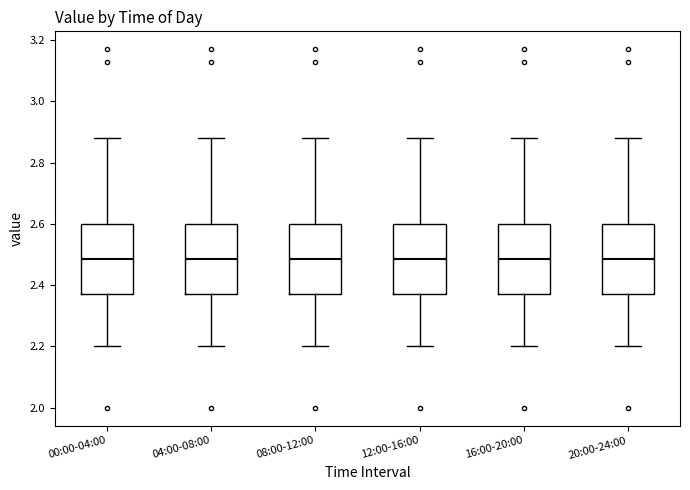

Reading left to right, transcribe this box plot: for each box, give where its median line is, the range the box spans, and where its two whiskers end, as read against the y-axis. The values are not printed on the chart, so give them approximately, as read against the axis.

00:00-04:00: median 2.48, box 2.38 to 2.60, whiskers 2.20 to 2.88
04:00-08:00: median 2.48, box 2.38 to 2.60, whiskers 2.20 to 2.88
08:00-12:00: median 2.48, box 2.38 to 2.60, whiskers 2.20 to 2.88
12:00-16:00: median 2.48, box 2.38 to 2.60, whiskers 2.20 to 2.88
16:00-20:00: median 2.48, box 2.38 to 2.60, whiskers 2.20 to 2.88
20:00-24:00: median 2.48, box 2.38 to 2.60, whiskers 2.20 to 2.88